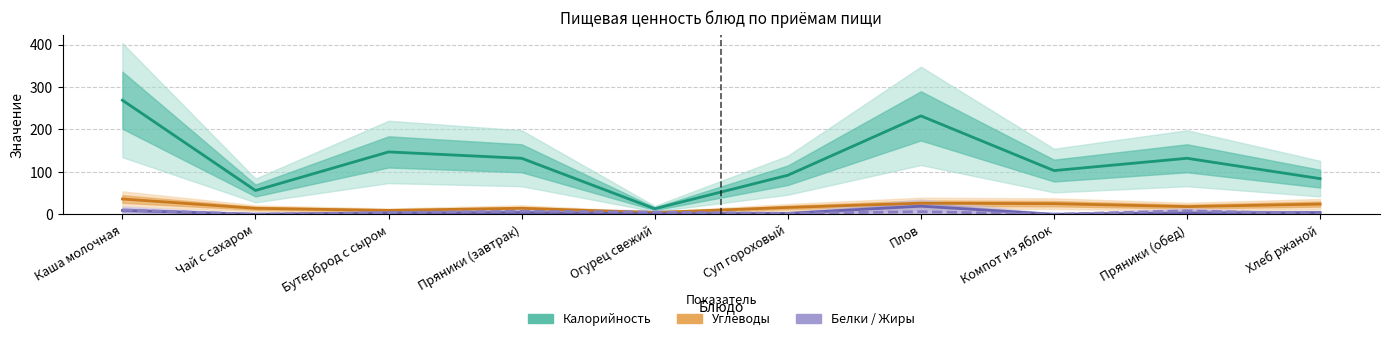

True or false: Калорийность has more than 2 interior local peaks.

True